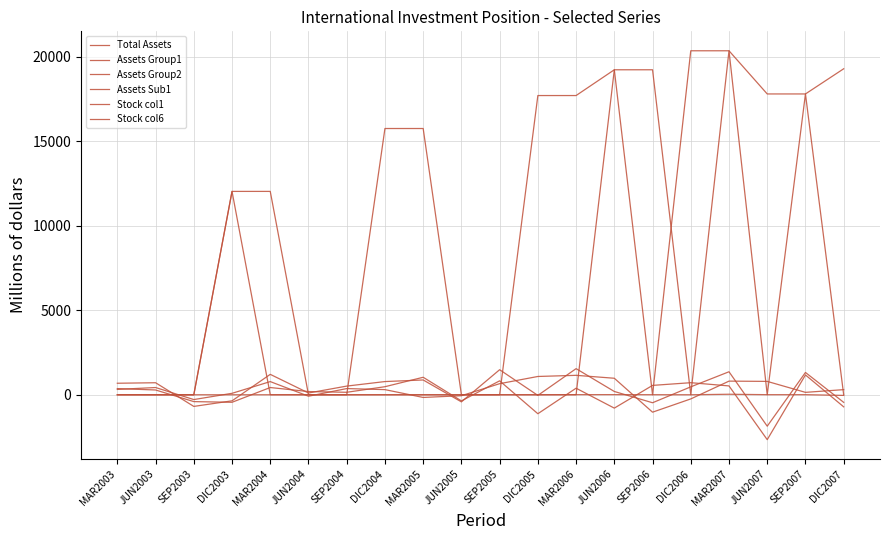

Does the chart have visible grid lines?

Yes